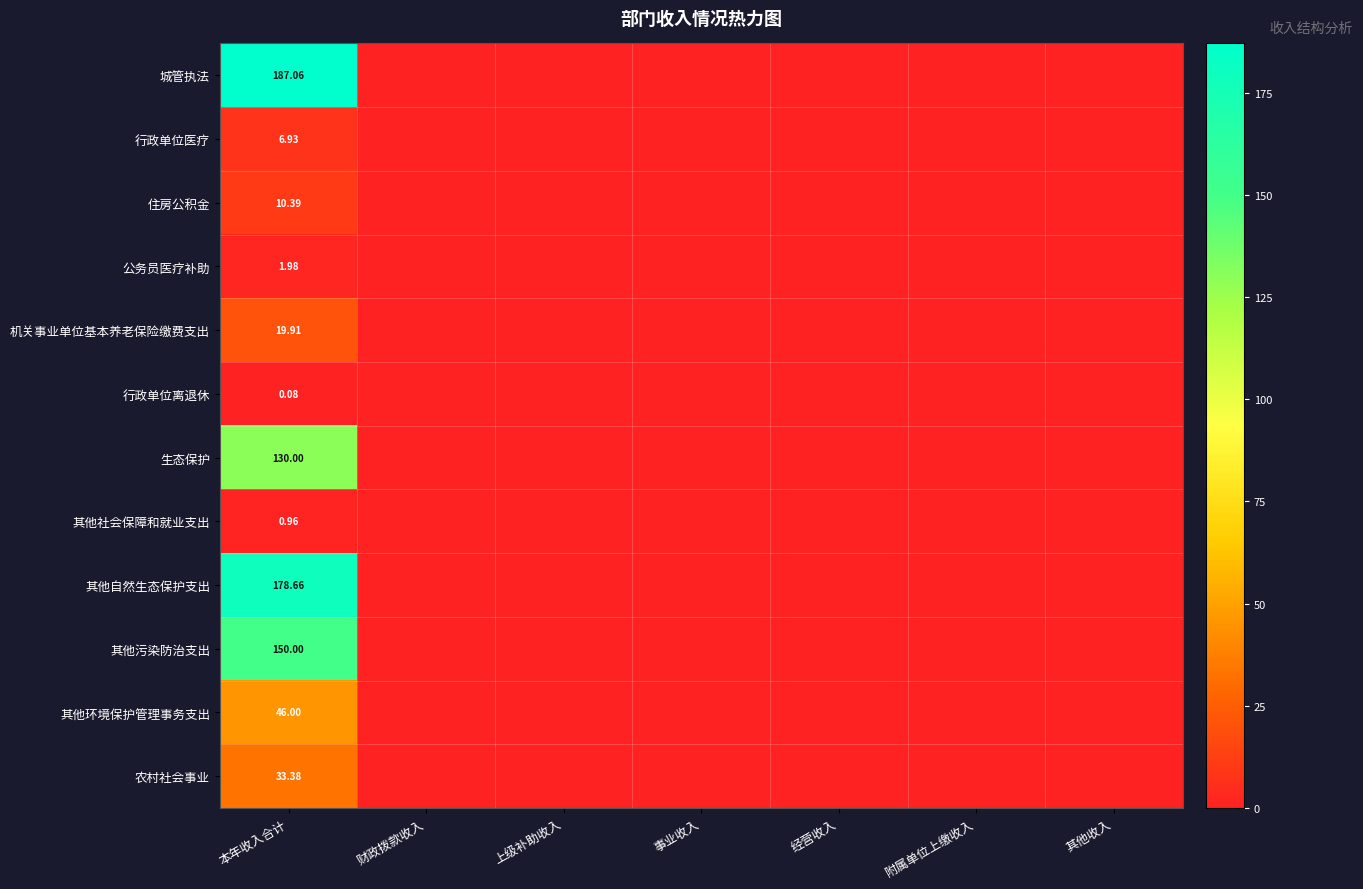

Which has a higher value, 其他收入 or 事业收入?

其他收入